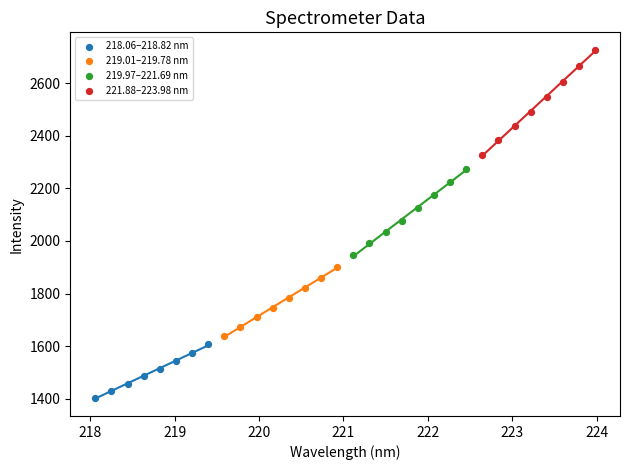

Which series reaches the minimum Y coordinate?

218.06–218.82 nm